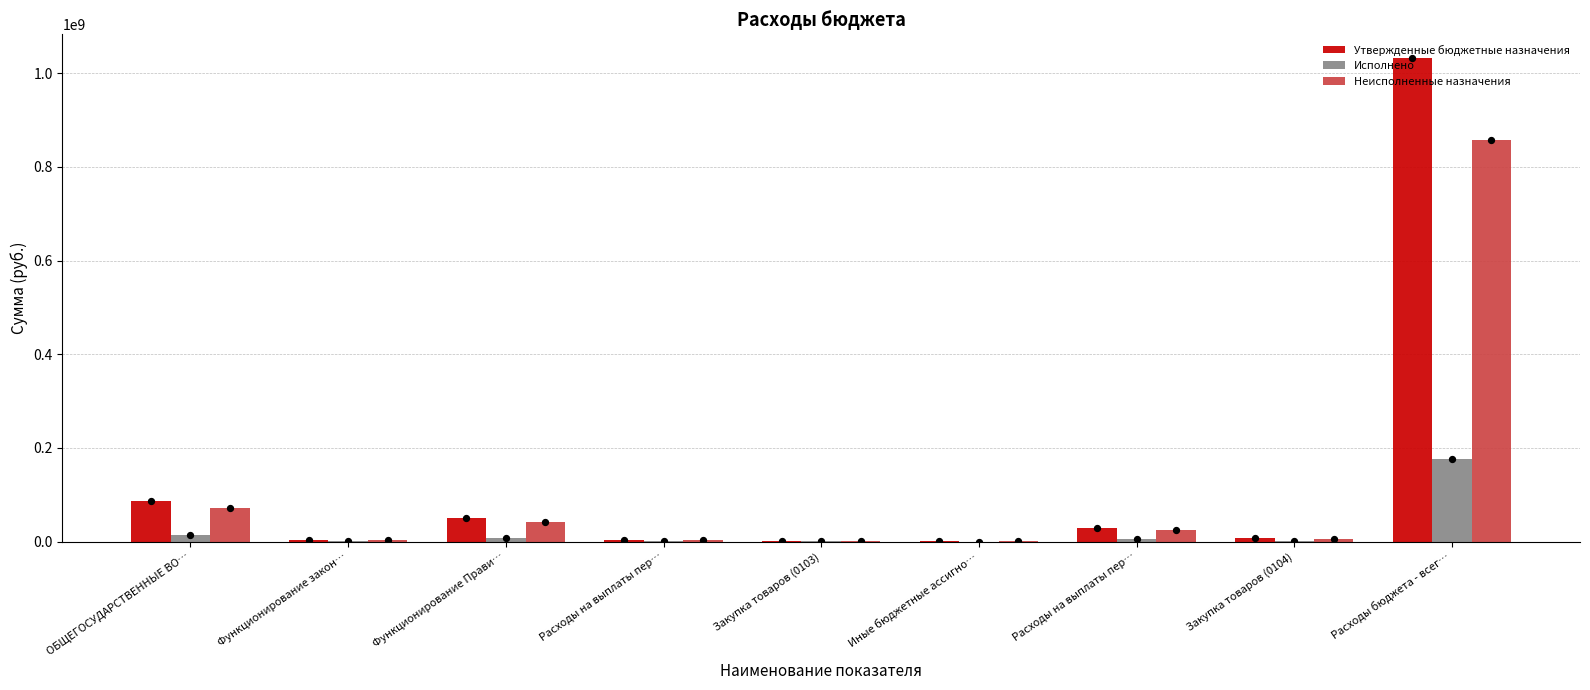

Which series has the widest spread of Y values?

Утвержденные бюджетные назначения